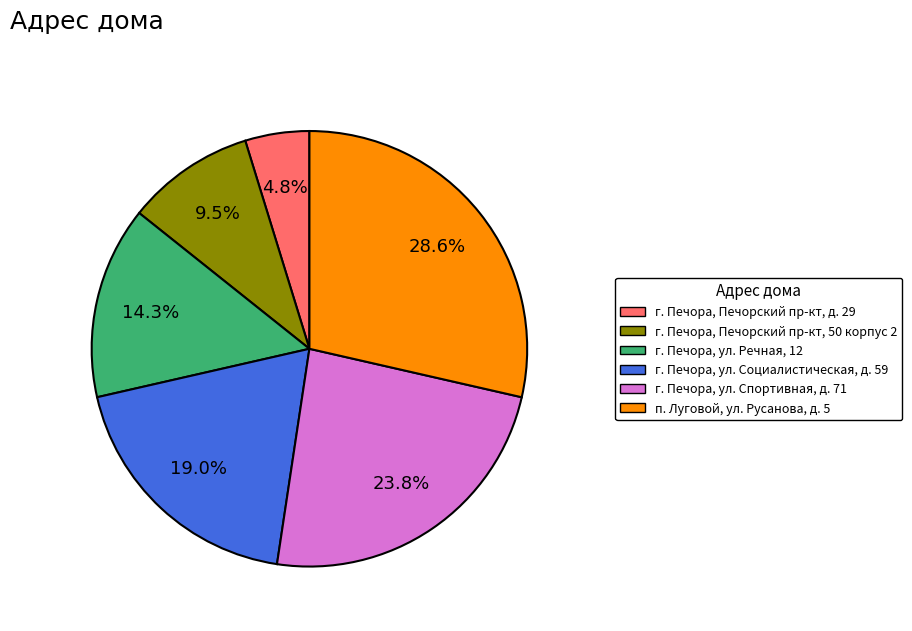

What percentage is NOT represented by г. Печора, Печорский пр-кт, 50 корпус 2?

90.5%